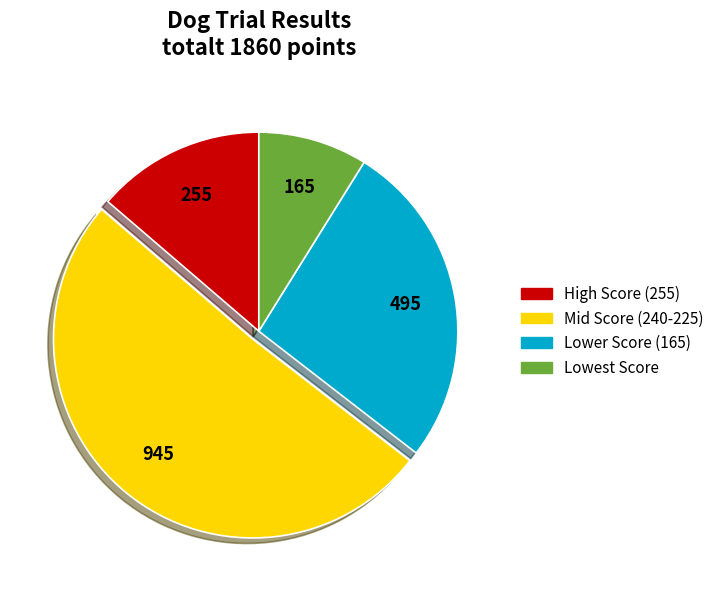

Which slice represents more than half of the pie?

Mid Score (240-225)